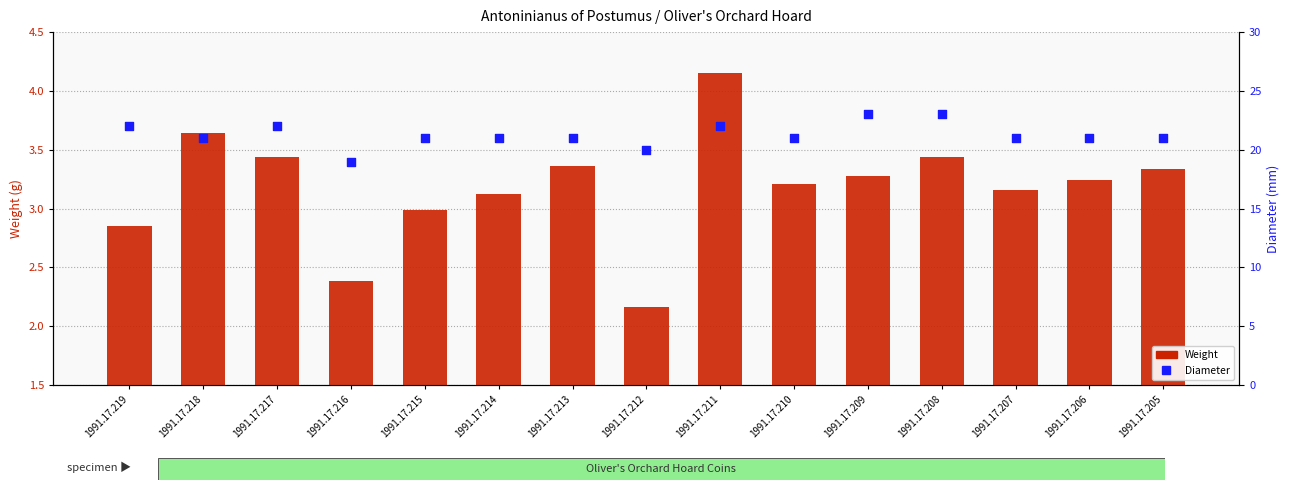

Is the value of Diameter at 1991.17.206 greater than the value of Weight at 1991.17.217?

Yes